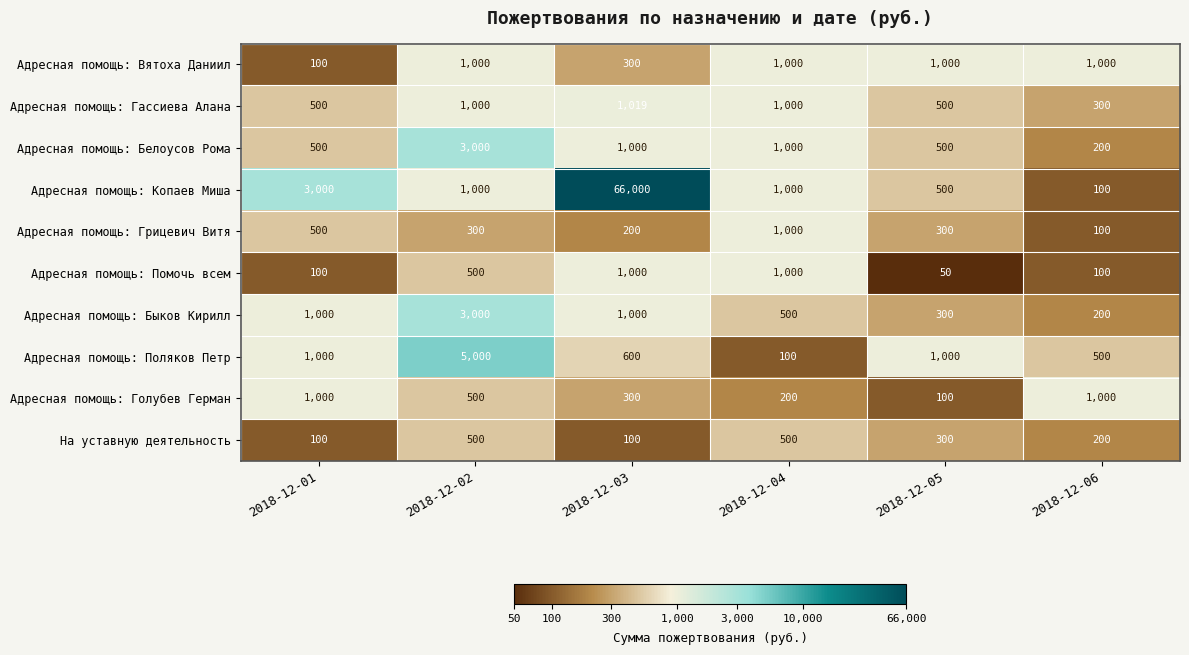

How many distinct data groups are displayed?

10